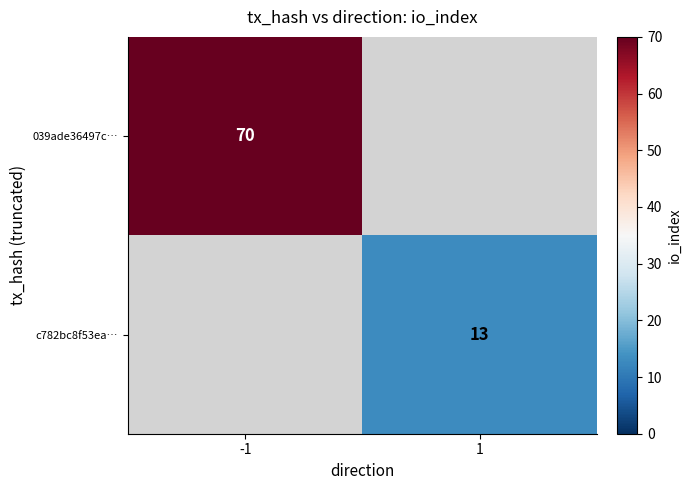

True or false: c782bc8f53ea… has a value of 19 at 1.

False